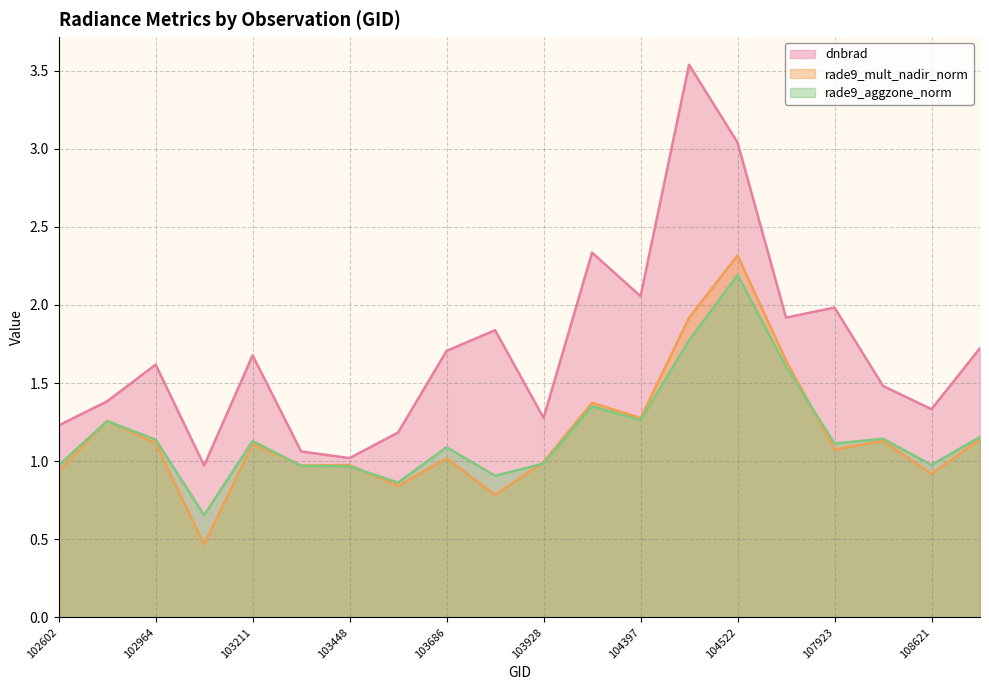

Reading left to right, list all the values displayed in this chart.

dnbrad: 102602=1.2	102845=1.4	102964=1.6	103092=1.0	103211=1.7	103330=1.1	103448=1.0	103566=1.2	103686=1.7	103694=1.8	103928=1.3	104279=2.3	104397=2.1	104405=3.5	104522=3.0	107562=1.9	107923=2.0	108090=1.5	108621=1.3	108974=1.7
rade9_mult_nadir_norm: 102602=0.9	102845=1.3	102964=1.1	103092=0.5	103211=1.1	103330=1.0	103448=1.0	103566=0.8	103686=1.0	103694=0.8	103928=1.0	104279=1.4	104397=1.3	104405=1.9	104522=2.3	107562=1.6	107923=1.1	108090=1.1	108621=0.9	108974=1.1
rade9_aggzone_norm: 102602=1.0	102845=1.3	102964=1.1	103092=0.7	103211=1.1	103330=1.0	103448=1.0	103566=0.9	103686=1.1	103694=0.9	103928=1.0	104279=1.4	104397=1.3	104405=1.8	104522=2.2	107562=1.6	107923=1.1	108090=1.1	108621=1.0	108974=1.2